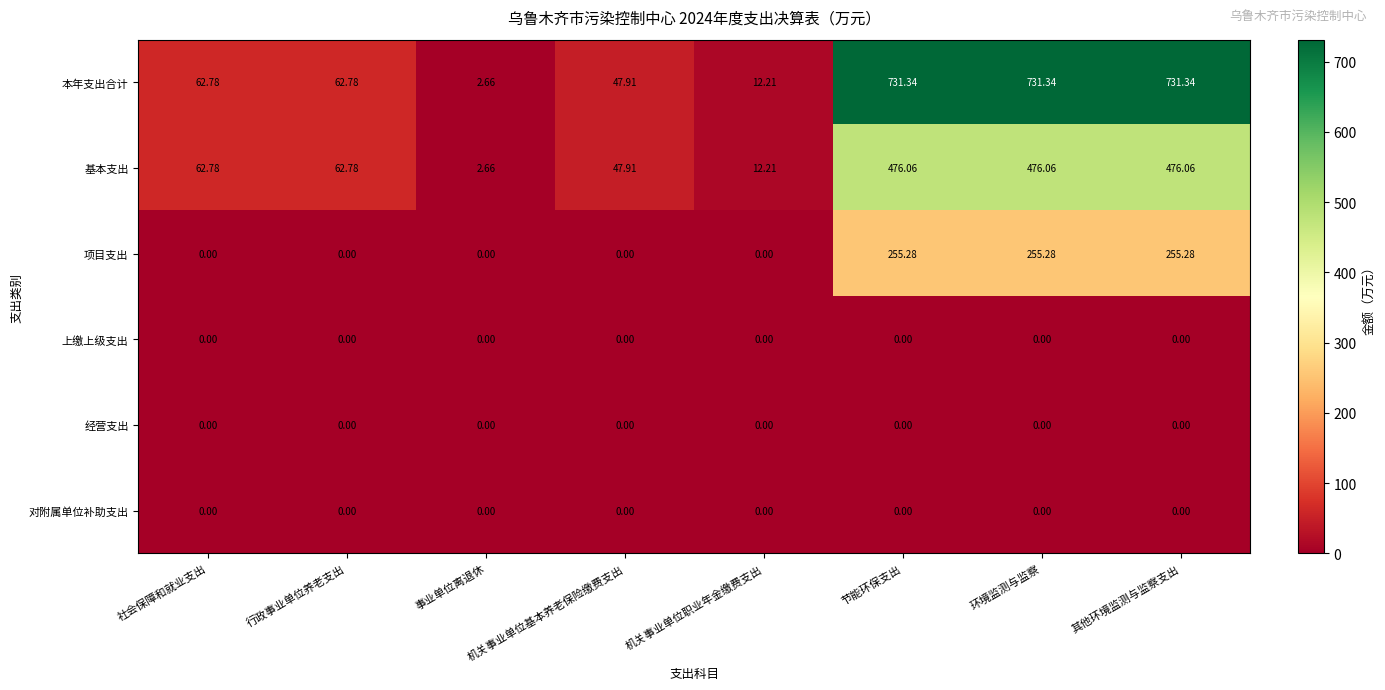

Which series has the largest range (max minus min)?

本年支出合计